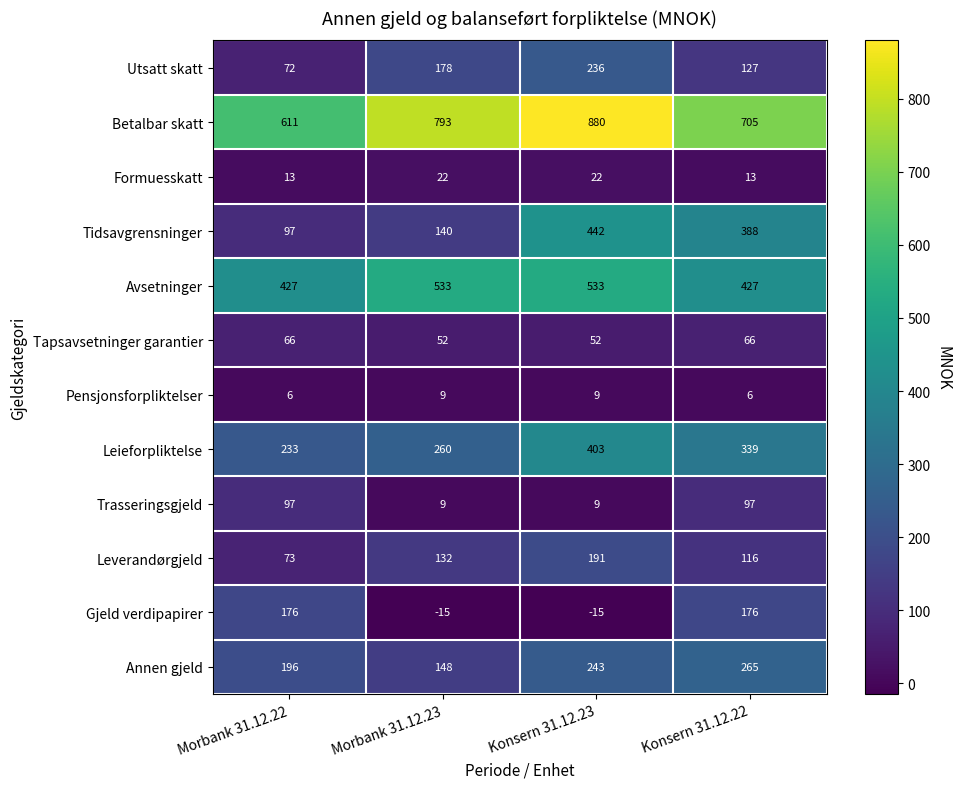

What is the minimum value for Avsetninger?

427